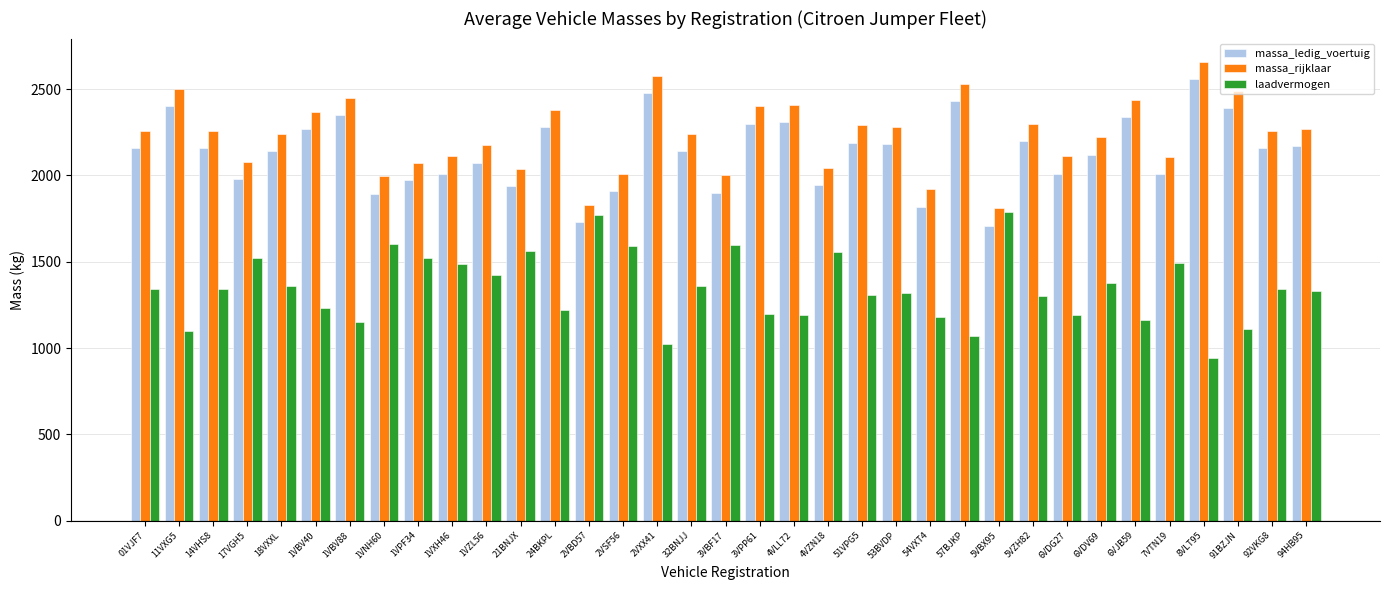

What is the minimum value shown in the chart?

940